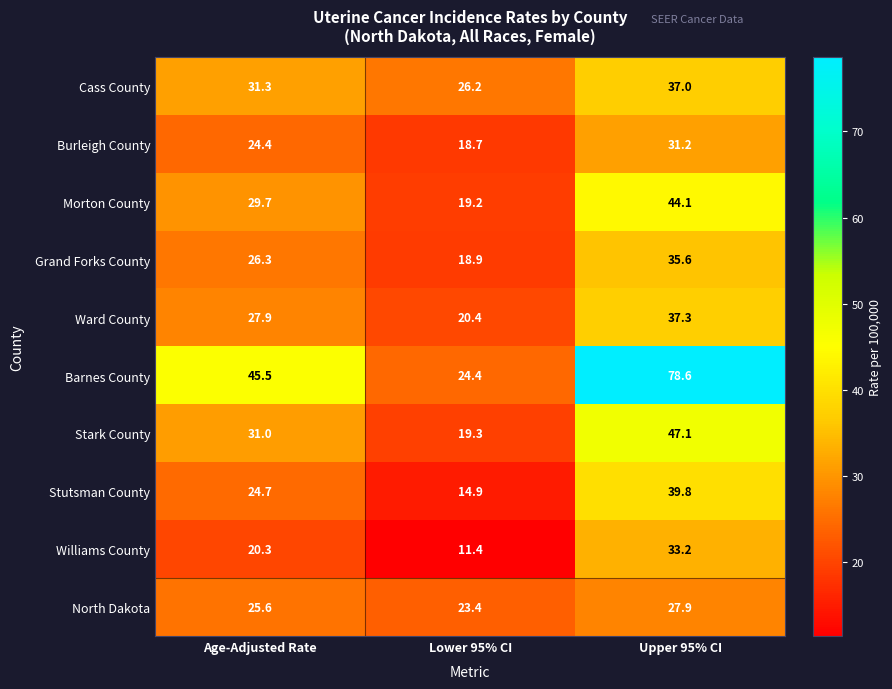

Count the number of data series in this chart.

10